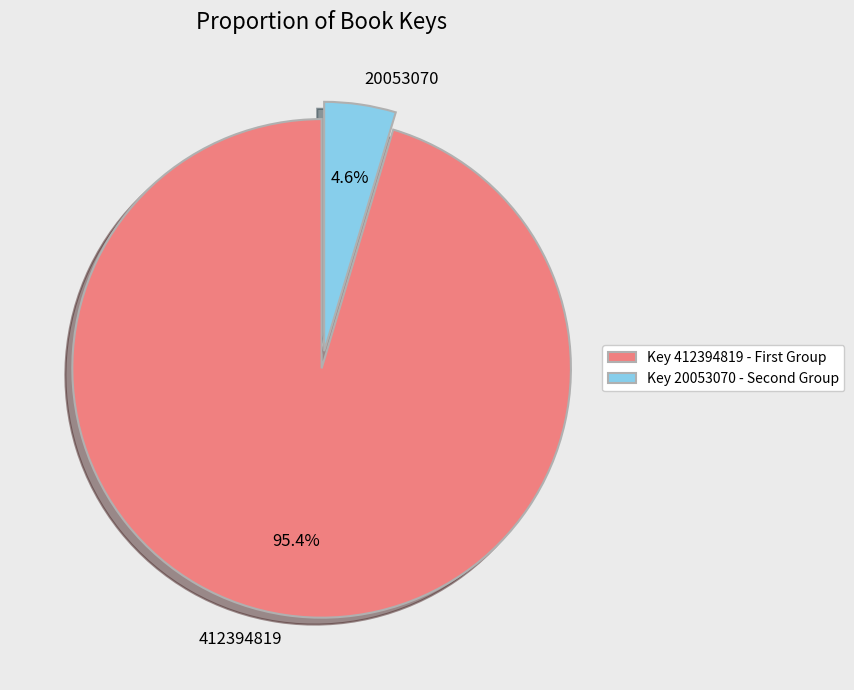

Is there a majority slice in this chart?

Yes